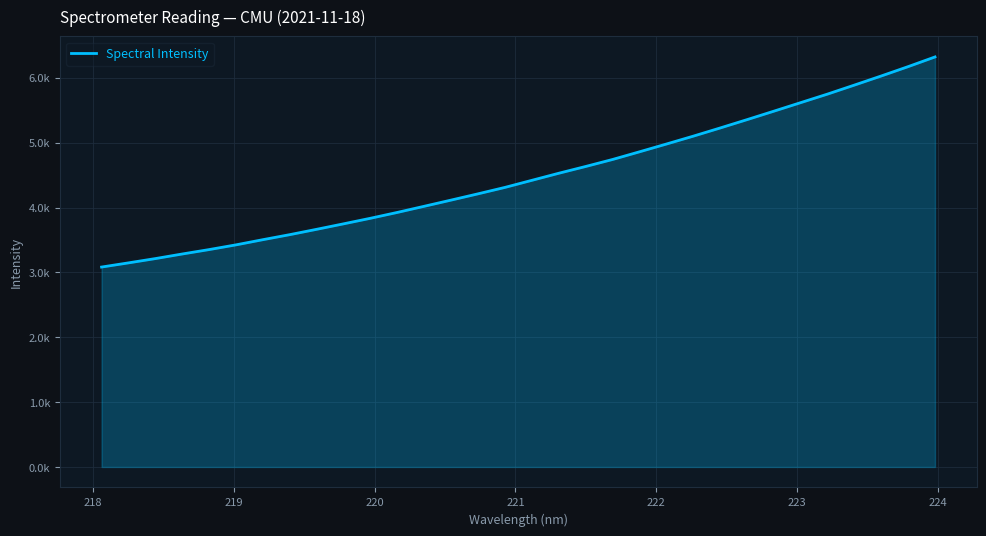

Does the chart display data point markers on the line(s)?

No